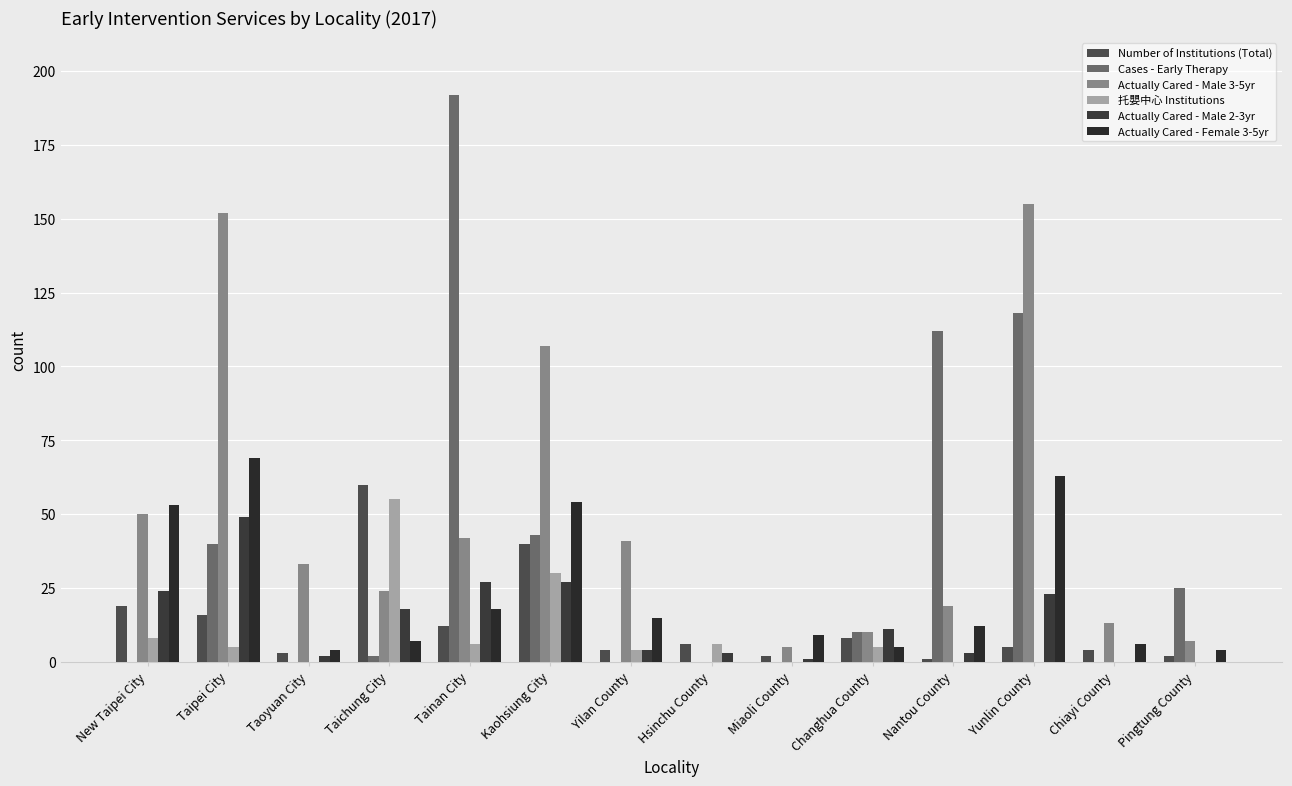

Which series changed the most between Taoyuan City and Changhua County?

Actually Cared - Male 3-5yr